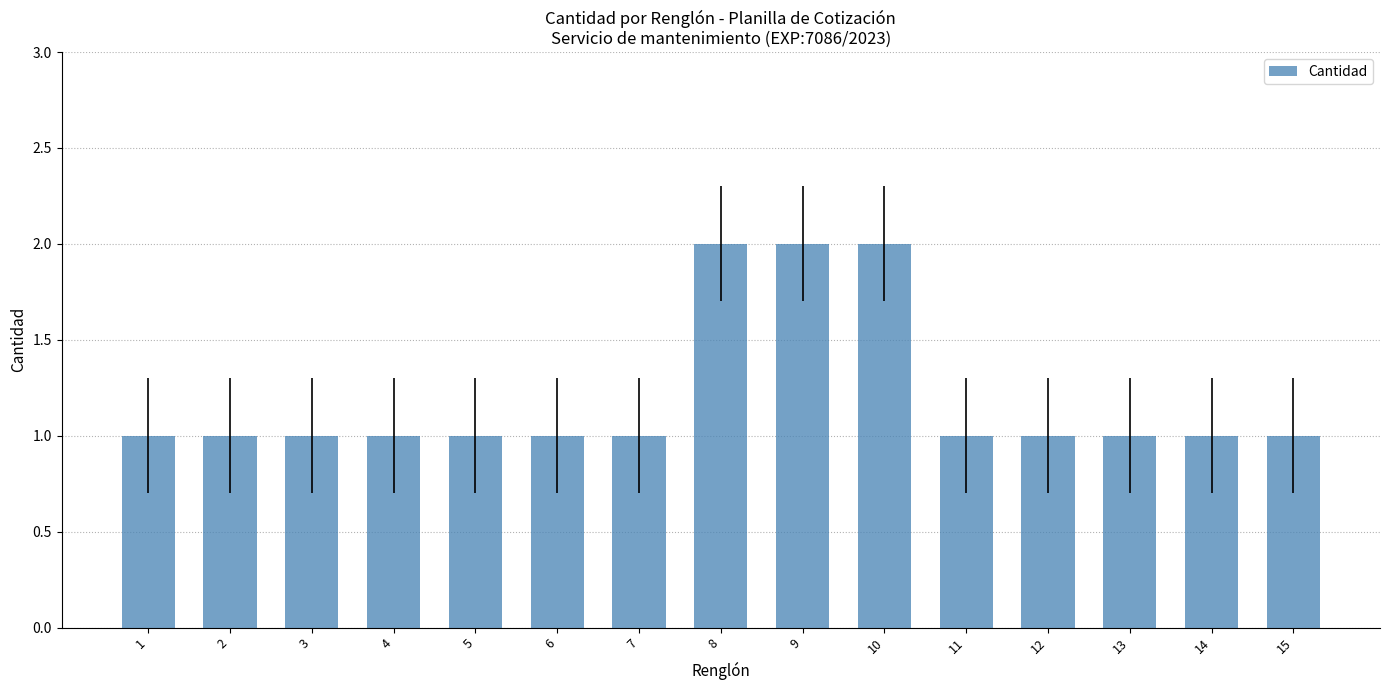

True or false: the data shows 1 at 2.

True